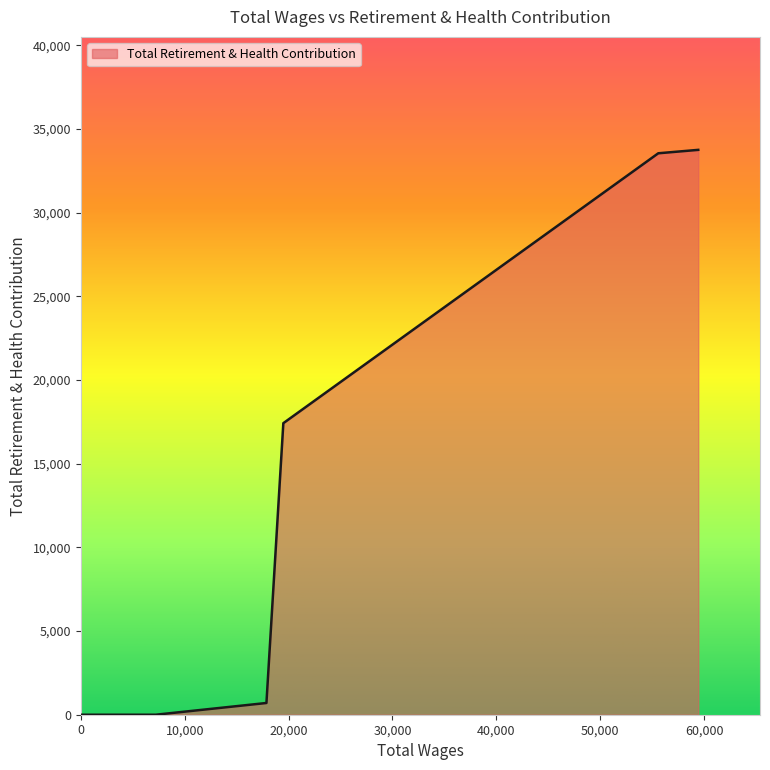

What is the greatest value displayed?

33753